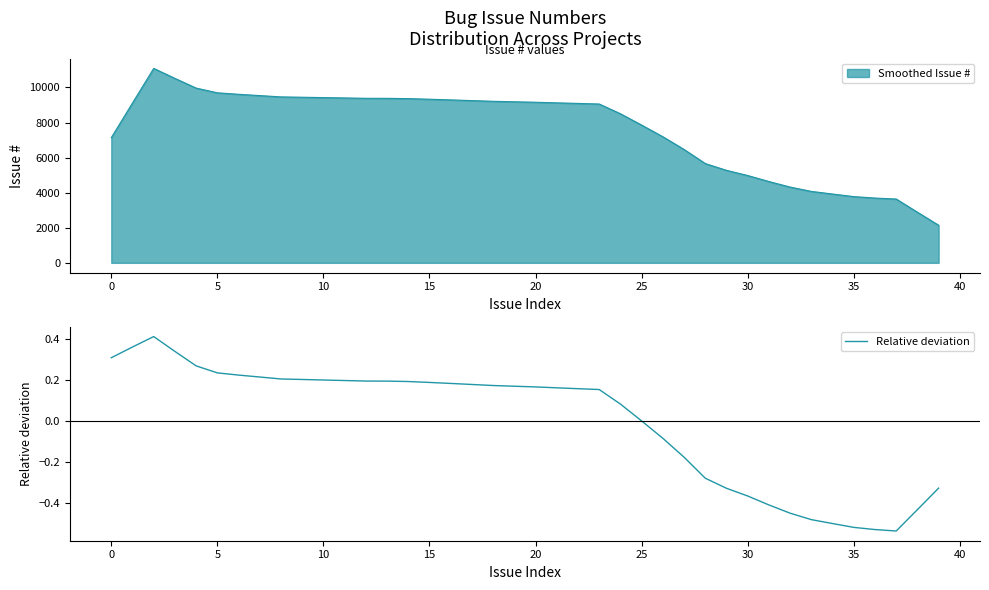

The Smoothed Issue # series shows 3834.7 at 0. True or false?

False